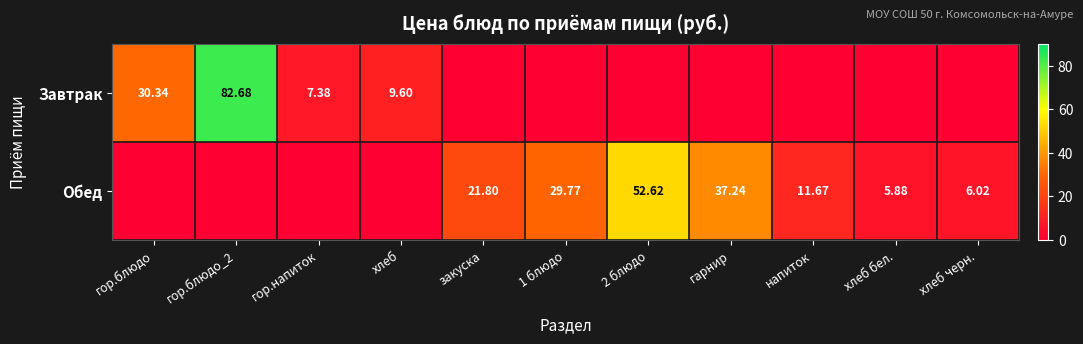

Which category has the lowest value in the Завтрак series?

закуска